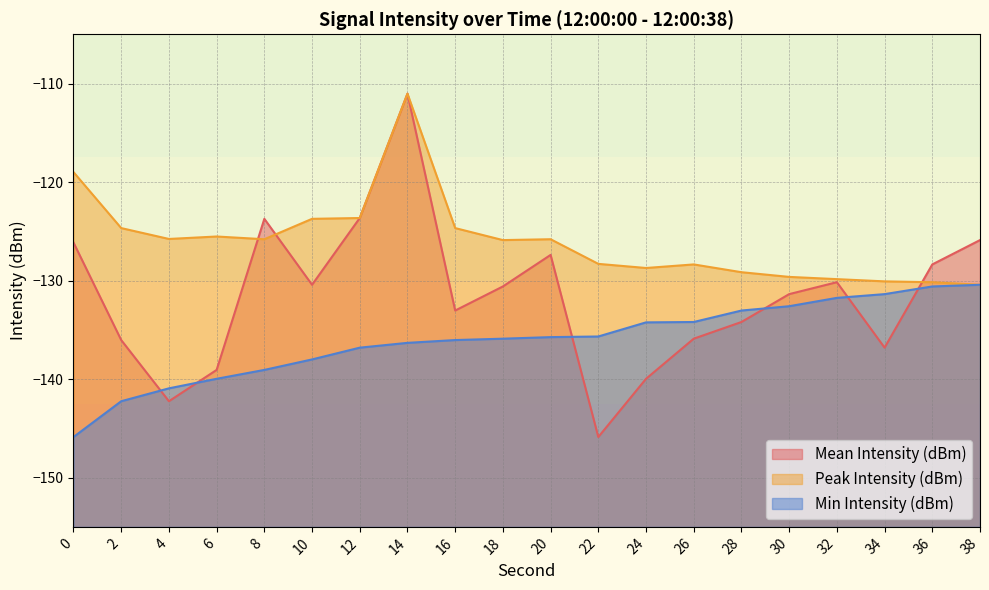

Which series has the widest spread of values?

Mean Intensity (dBm)